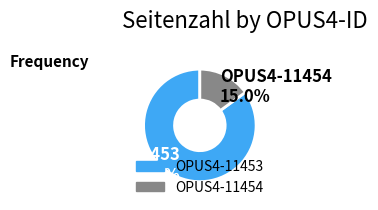

Does any single category account for the majority?

Yes